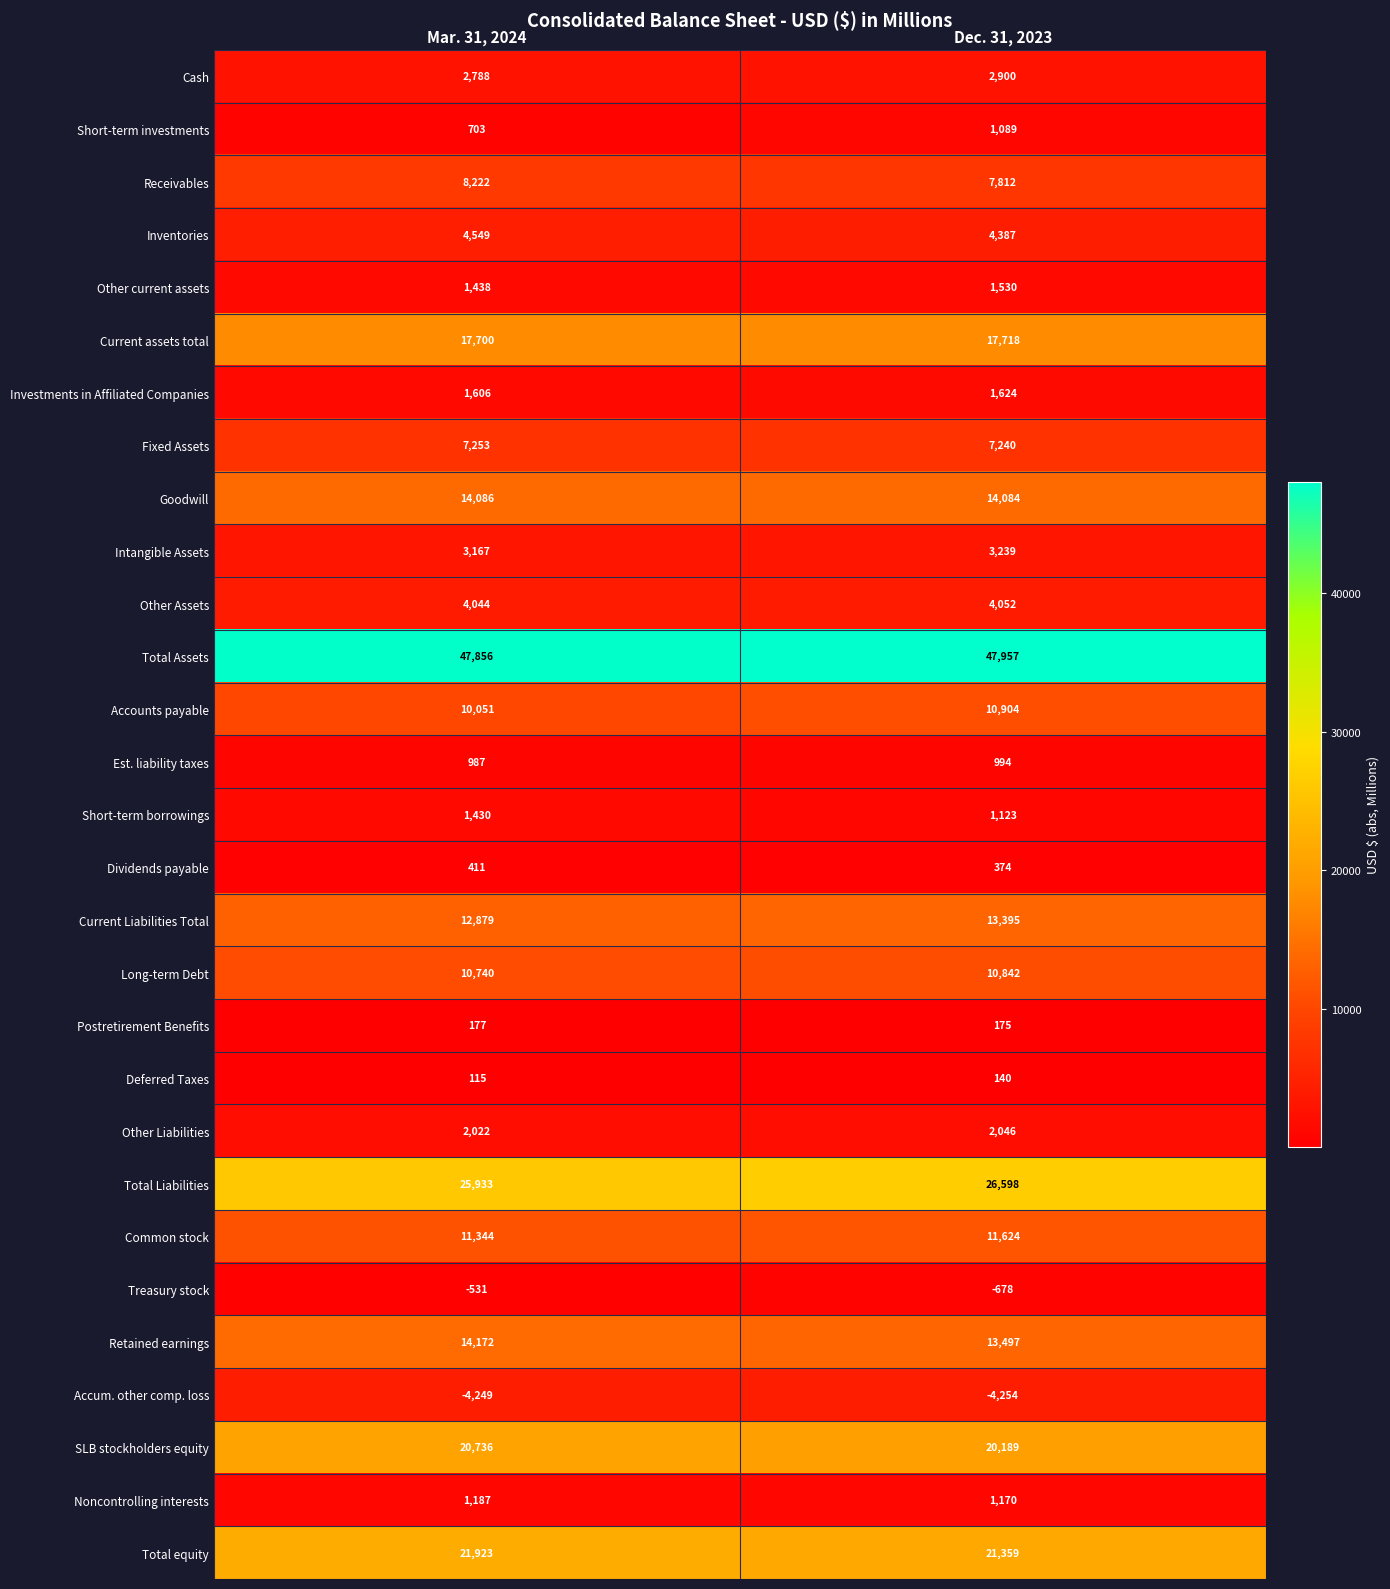

What is the greatest value displayed?

47957